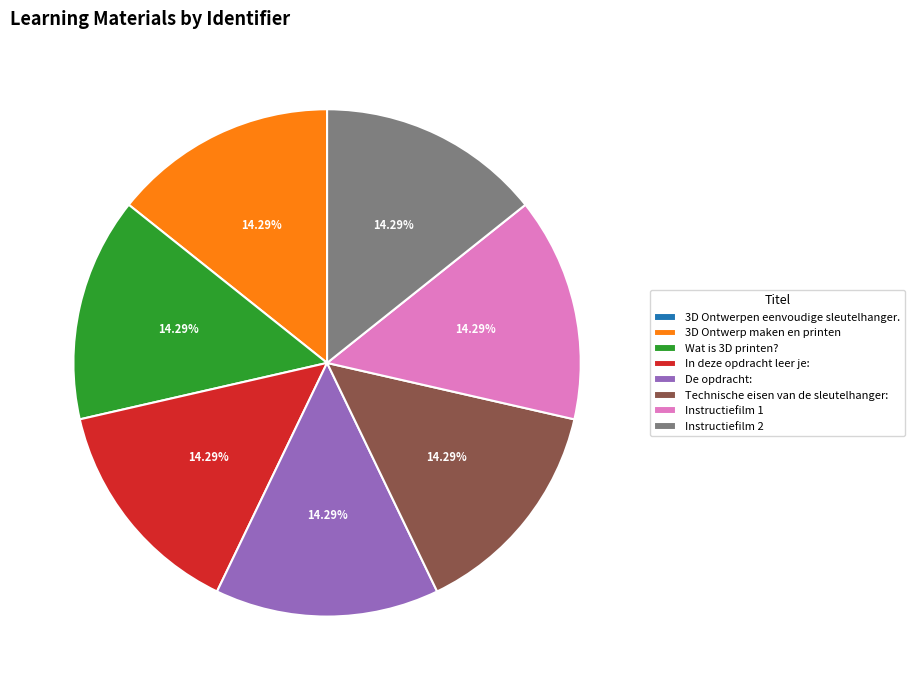

Combined, do 3D Ontwerp maken en printen and Technische eisen van de sleutelhanger: account for over 50%?

No